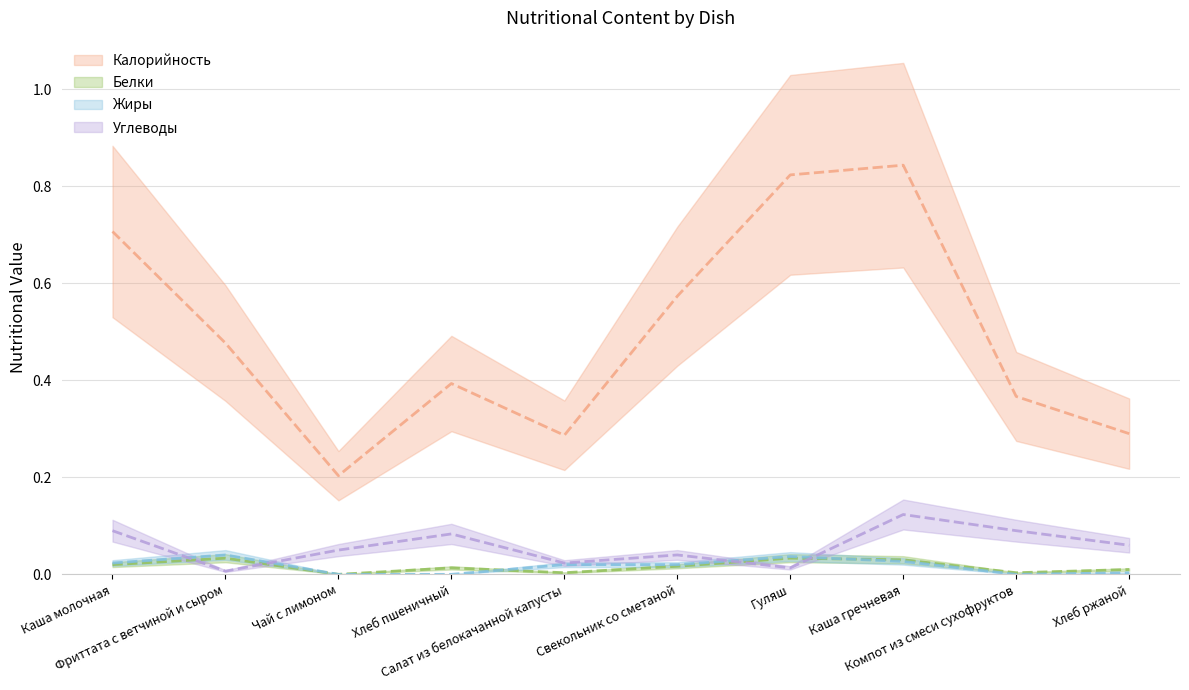

True or false: Белки has a value of 0.0 at Фриттата с ветчиной и сыром.

True